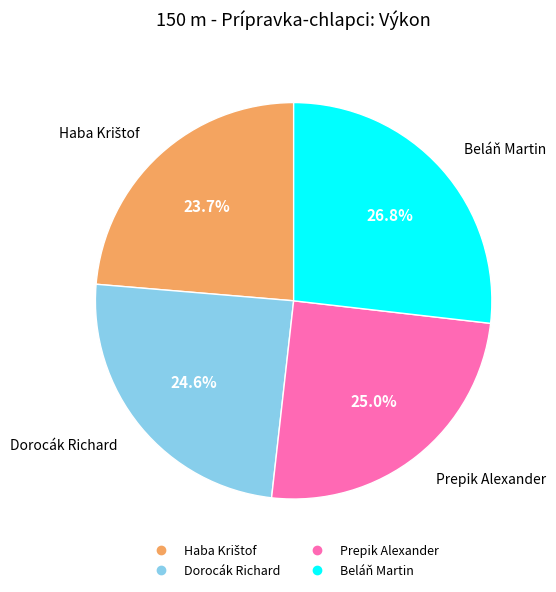

Approximately how many times larger is the value at Beláň Martin compared to Dorocák Richard?

1.1